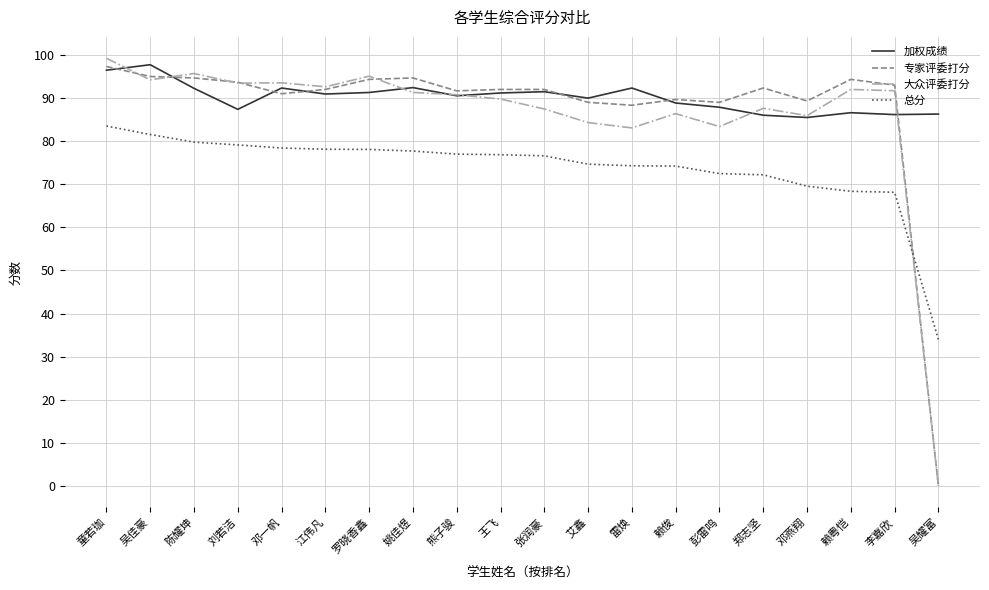

At which category is the sum across all series the highest?

童若珈